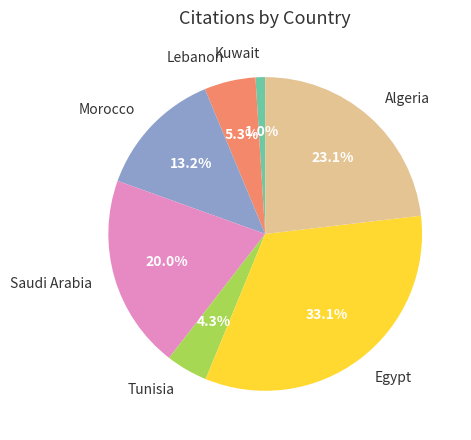

How many segments does this pie chart have?

7